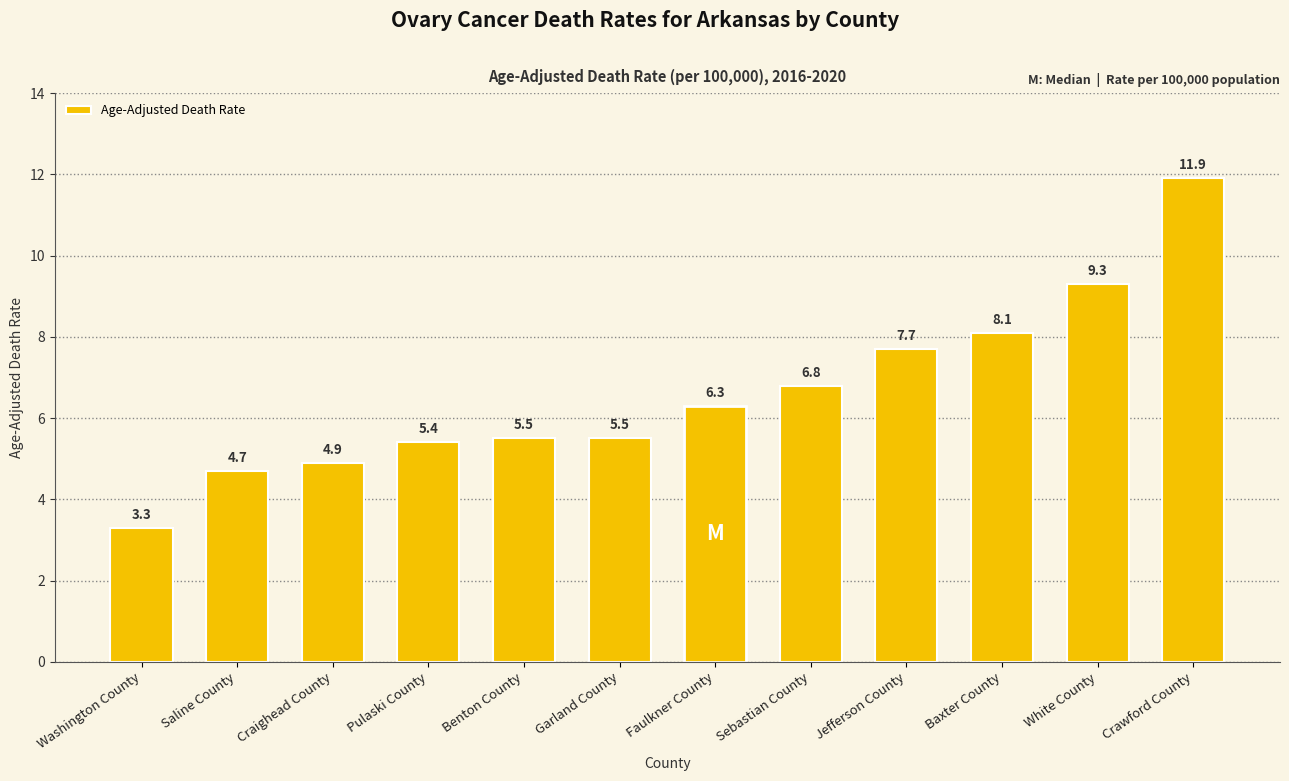

Reading right to left, what are all the values shown in this chart?

11.9	9.3	8.1	7.7	6.8	6.3	5.5	5.5	5.4	4.9	4.7	3.3